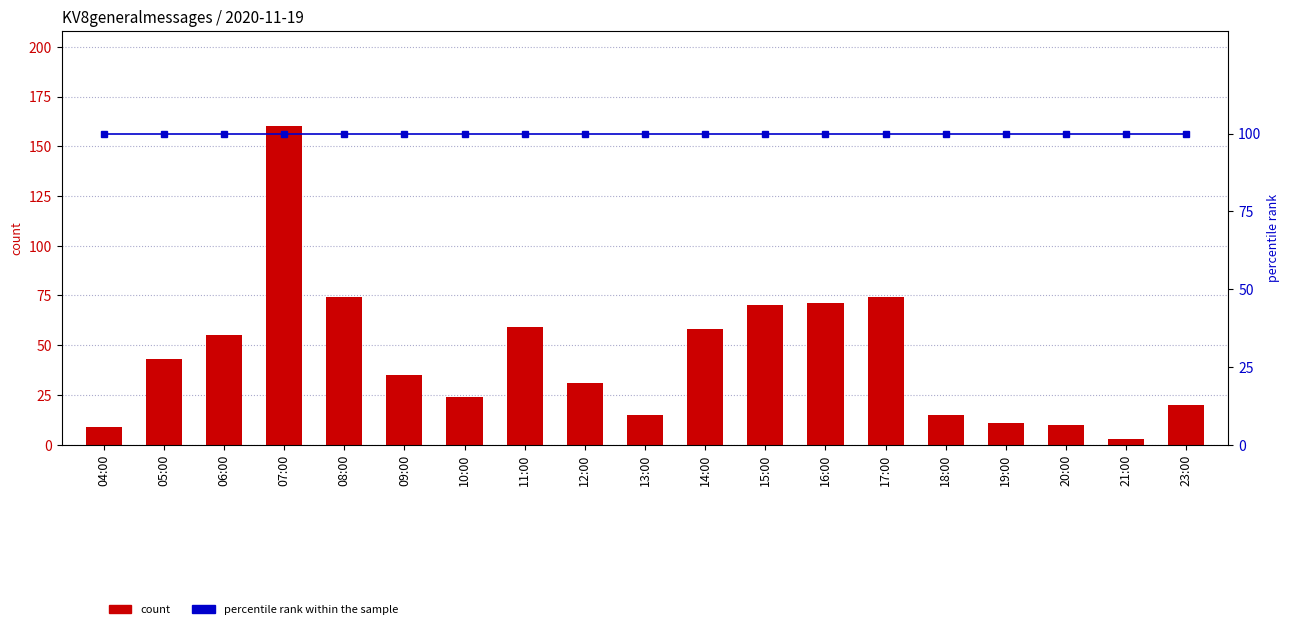

Which series changed the most between 10:00 and 20:00?

count